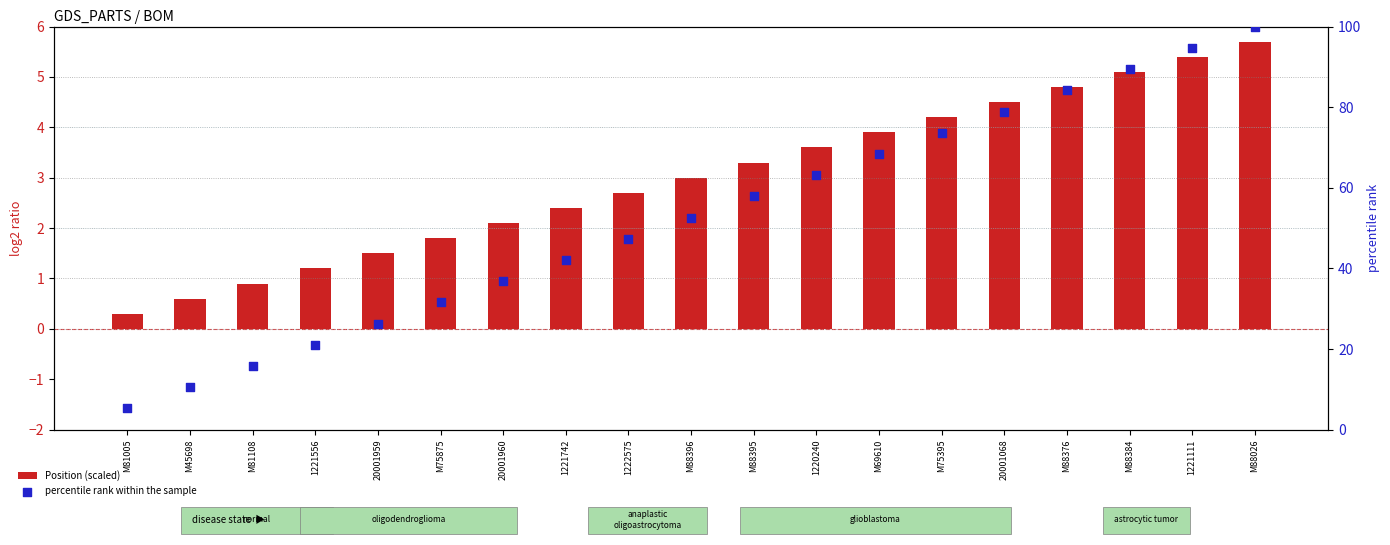

What are all the series names shown in the legend?

Position (scaled), percentile rank within the sample